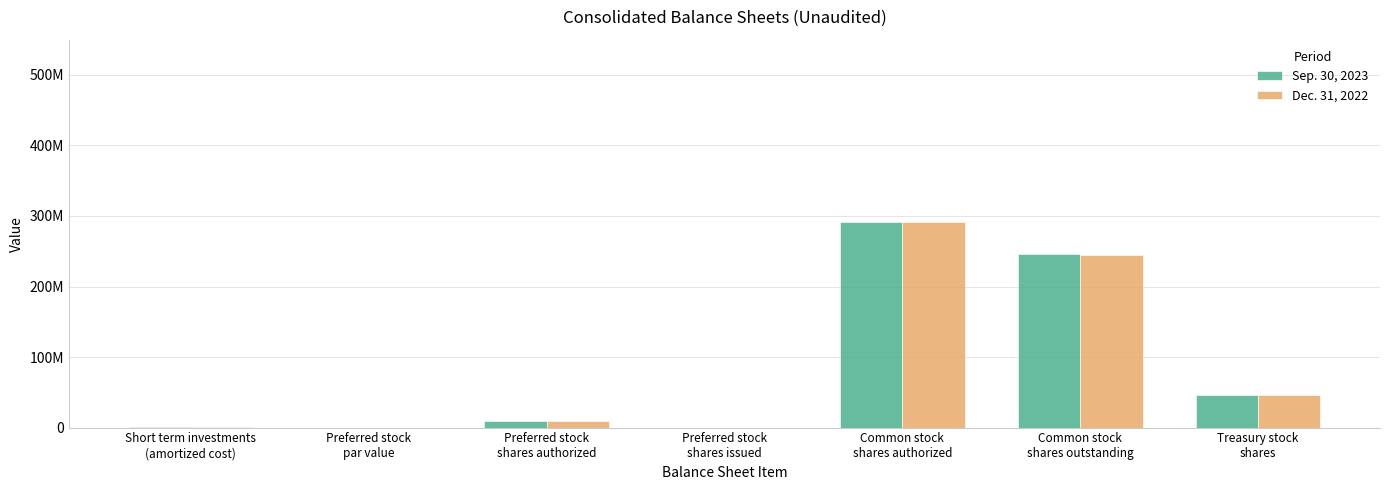

What is the label of the 6th bar from the left?

Common stock
shares outstanding